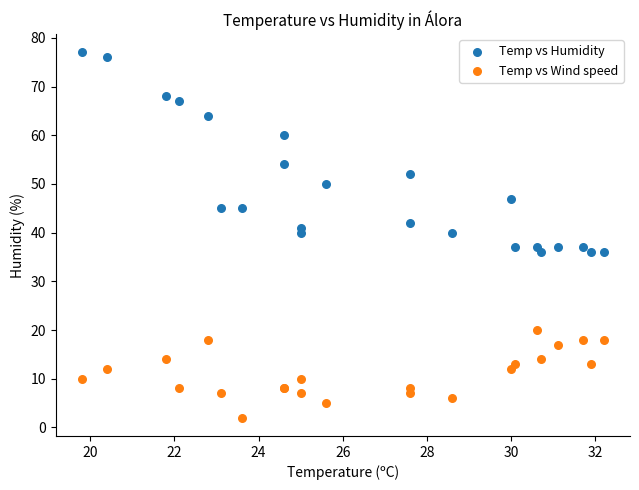

In the Temp vs Humidity series, what Y value is closest to 56?

54